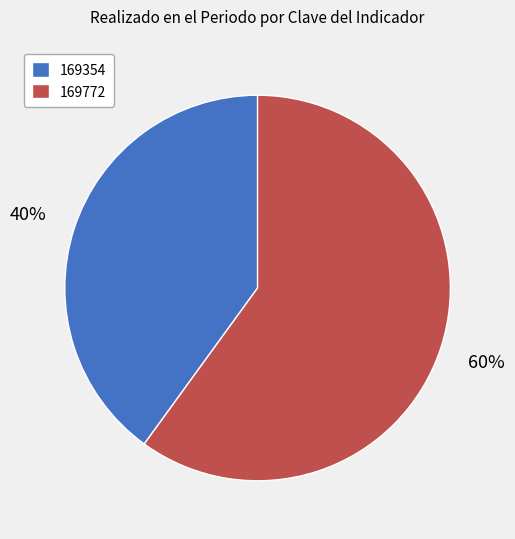

Which slice is the smallest?

169354